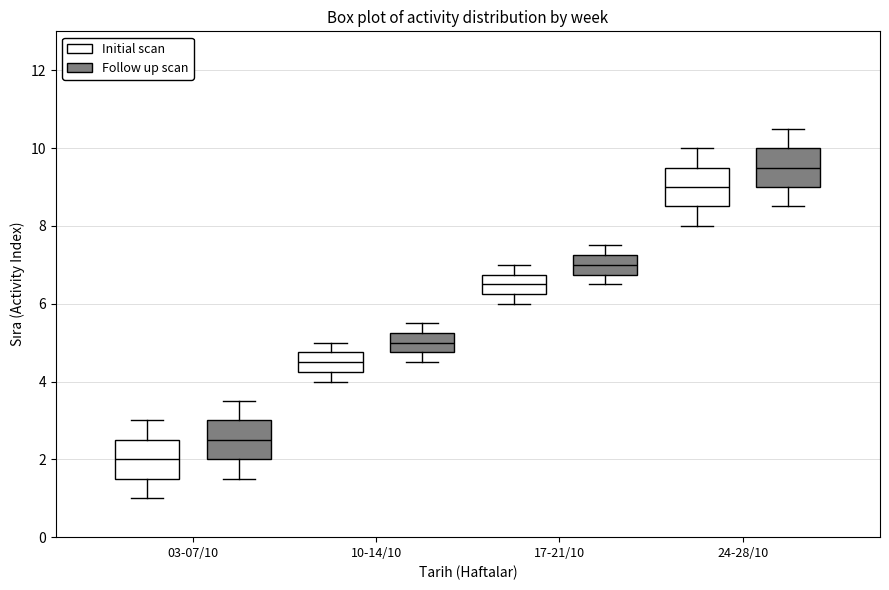

Which box's median line is the highest?

24-28/10 (Follow up scan)